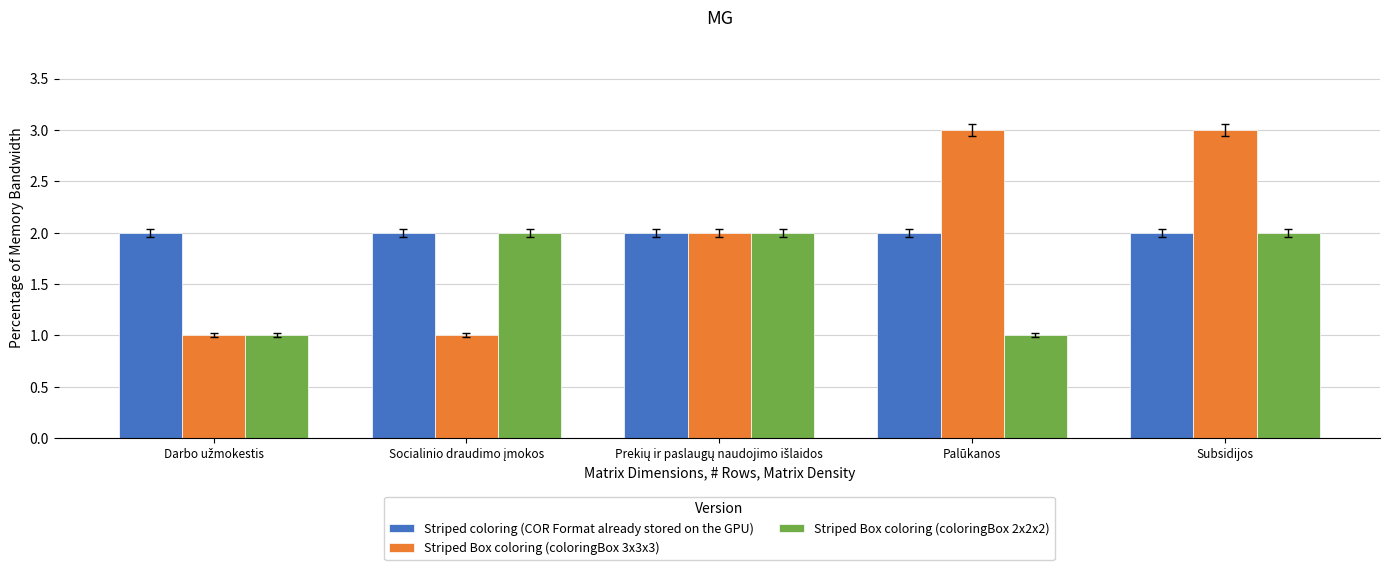

At which category is the sum across all series the highest?

Subsidijos